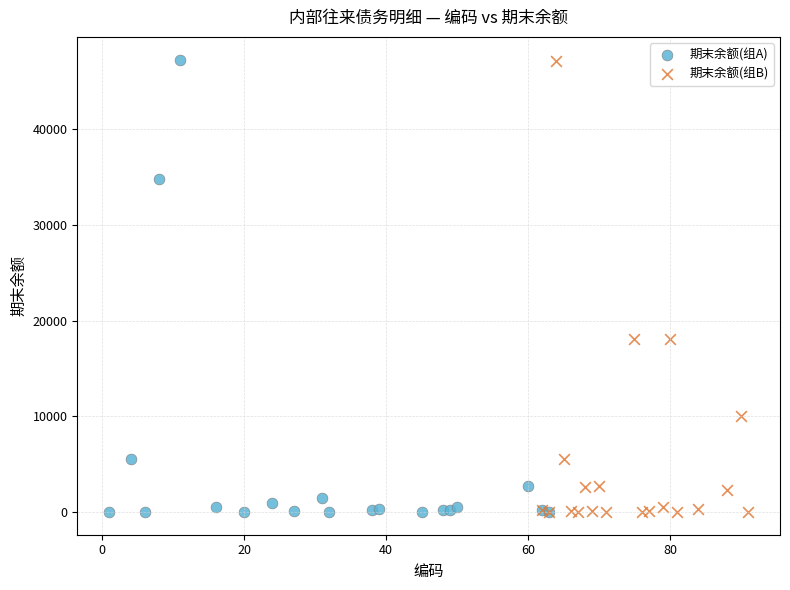

What are all the series names shown in the legend?

期末余额(组A), 期末余额(组B)